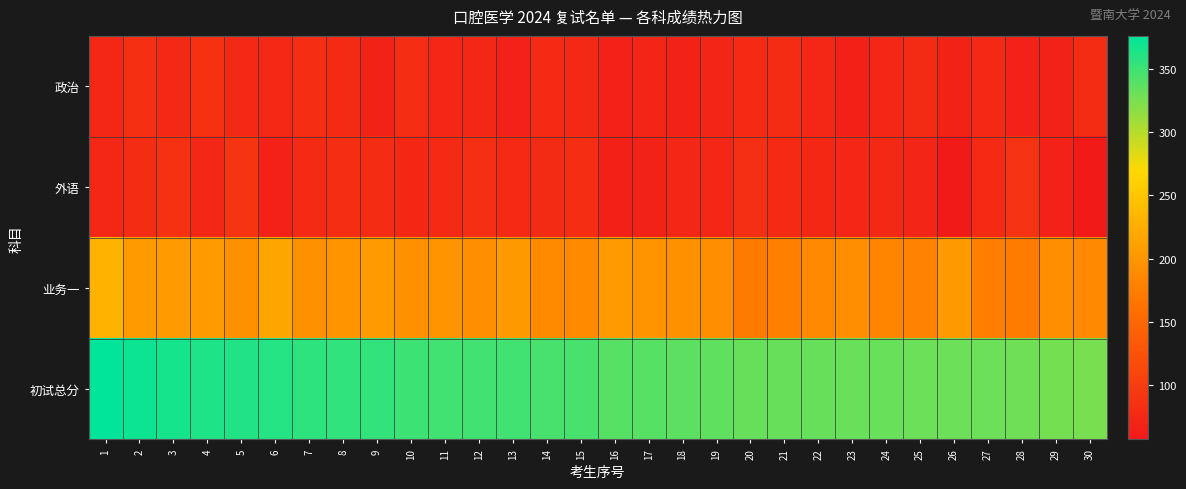

What is the greatest value displayed?

376